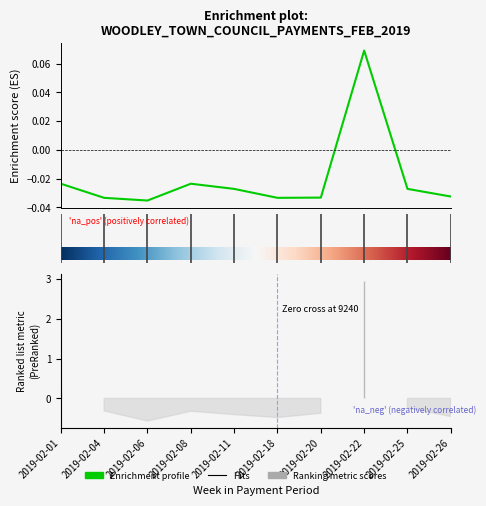

Count the values in the range 0 to 1.

1